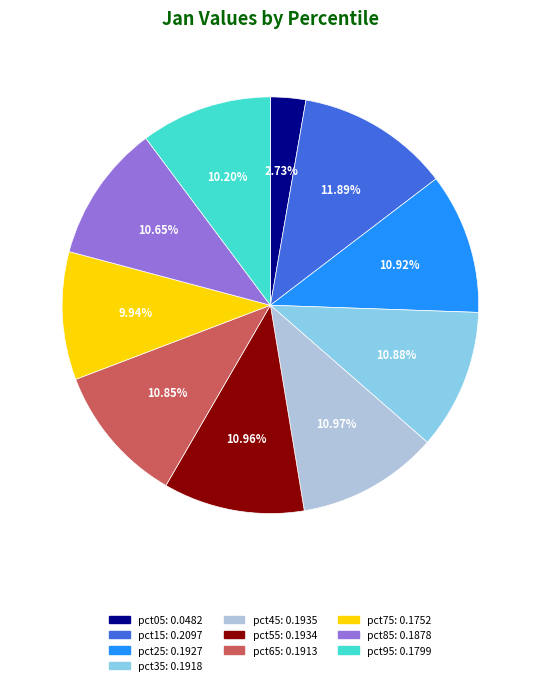

To the nearest percent, what is the average slice percentage?

10%